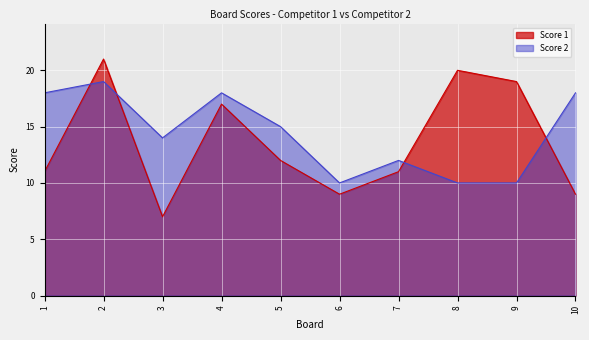

How many lines are shown in the chart?

2